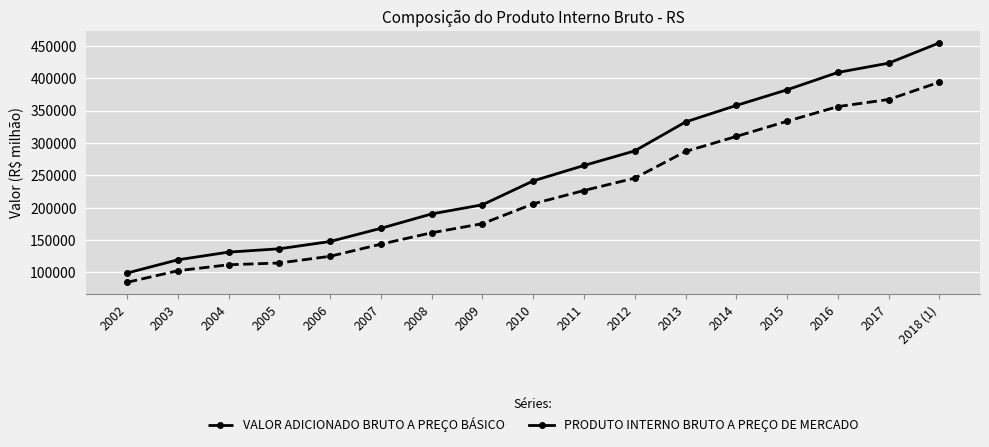

Is this an area chart (filled region under the line)?

No